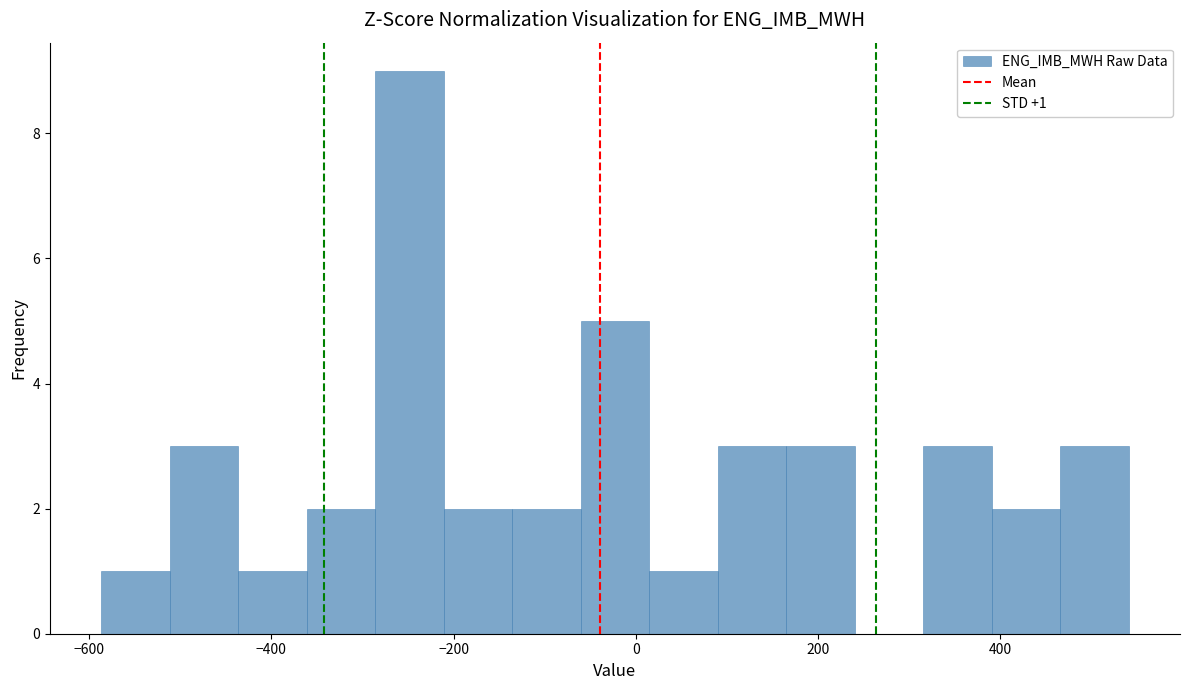

Read against the x-axis, roughly where is the centre of the tallest bar?

-240